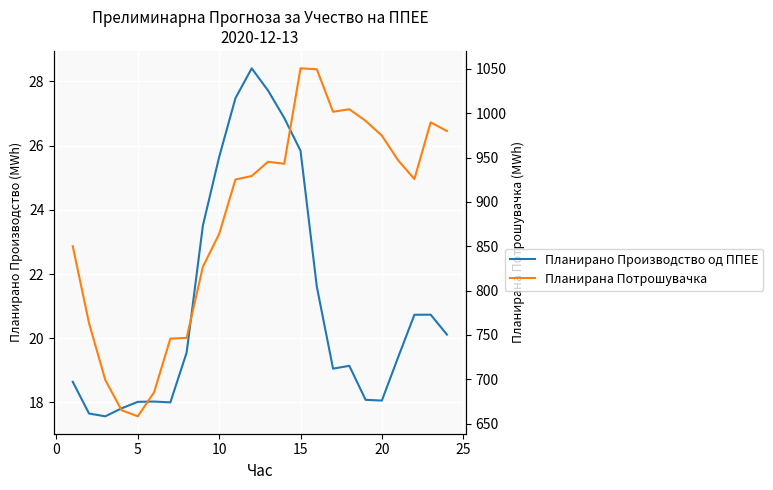

How many values in the Планирано Производство од ППЕЕ series are below 19?

9